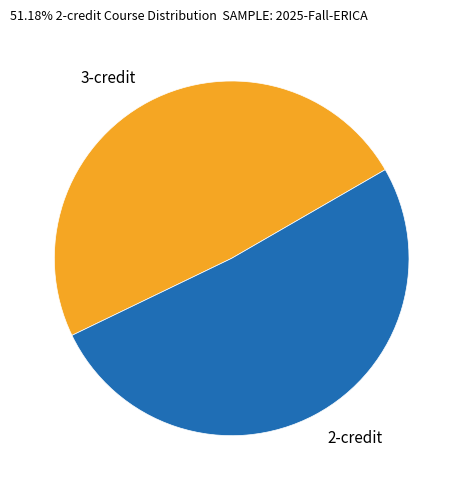

Is there a majority slice in this chart?

Yes